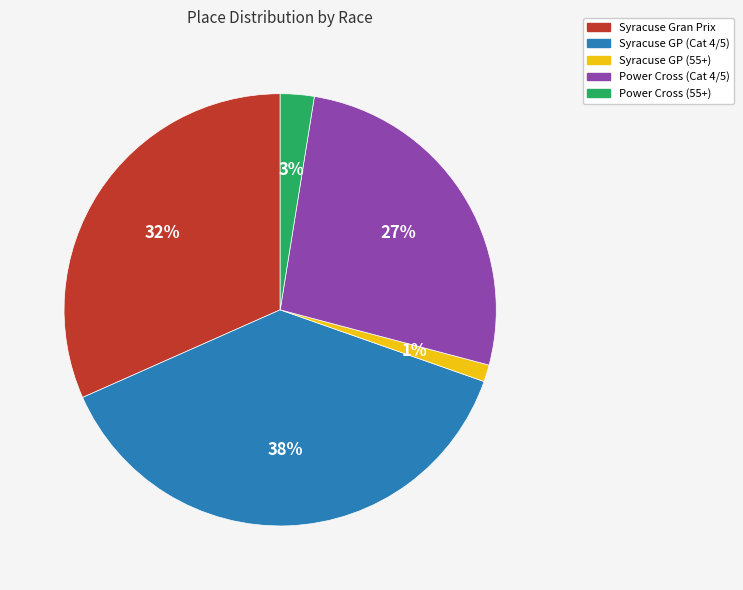

To the nearest percent, what is the difference between the Syracuse GP (Cat 4/5) and Power Cross (Cat 4/5) slice percentages?

11%